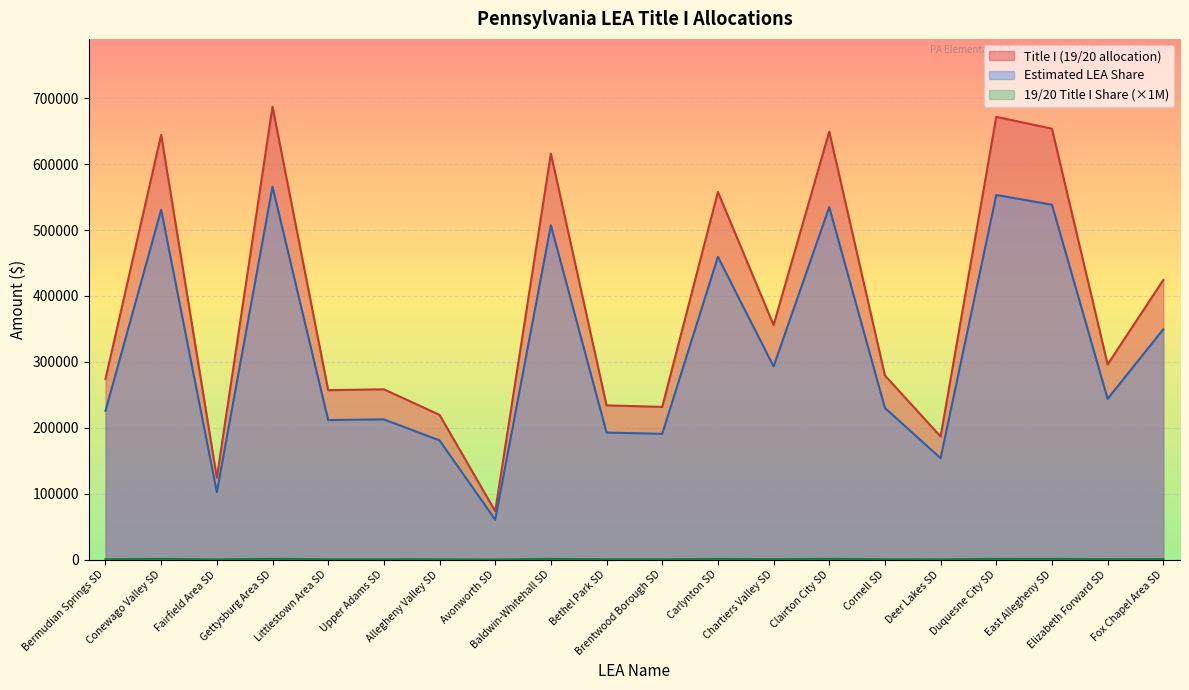

Which series has the widest spread of values?

Title I (19/20 allocation)